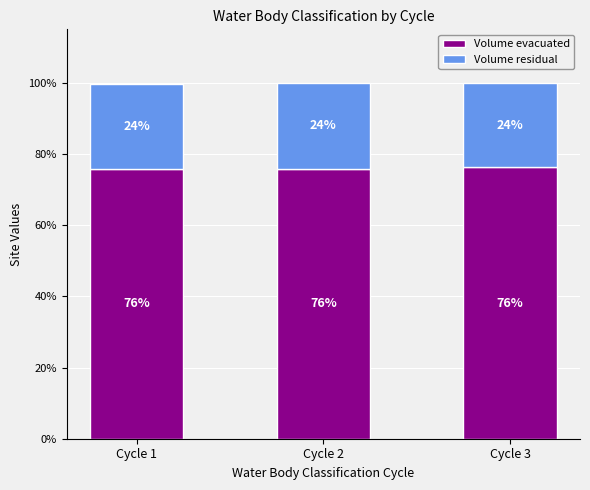

Are the bars grouped side by side (vs. stacked)?

No